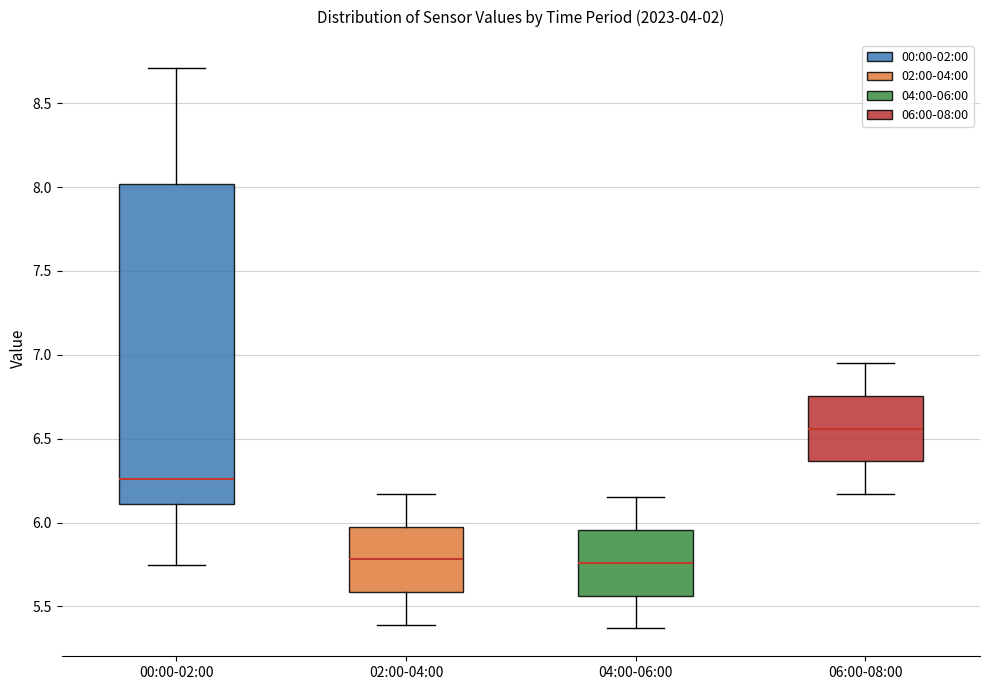

Reading left to right, read every box against the y-axis: the position of its median line, the range the box covers, and the ends of its whiskers. The values are not printed on the chart, so give them approximately, as read against the axis.

00:00-02:00: median 6.25, box 6.10 to 8.00, whiskers 5.75 to 8.70
02:00-04:00: median 5.80, box 5.60 to 6.00, whiskers 5.40 to 6.15
04:00-06:00: median 5.75, box 5.55 to 5.95, whiskers 5.35 to 6.15
06:00-08:00: median 6.55, box 6.35 to 6.75, whiskers 6.15 to 6.95